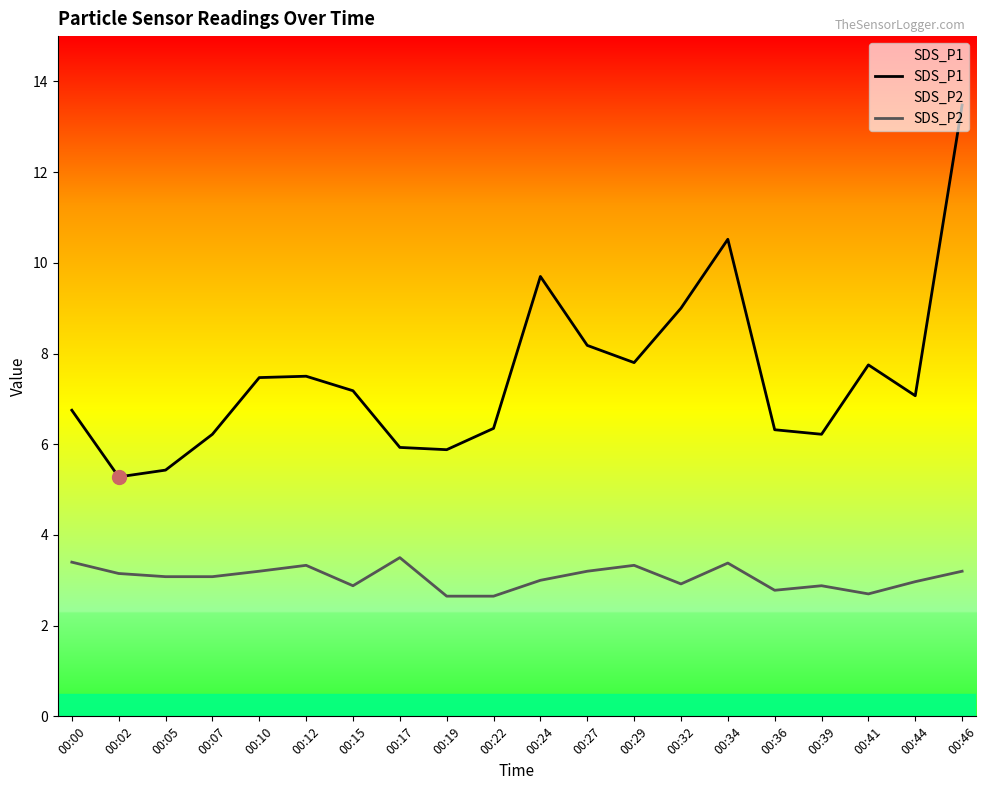

What is the difference between the SDS_P2 values at 00:24 and 00:22?

0.4